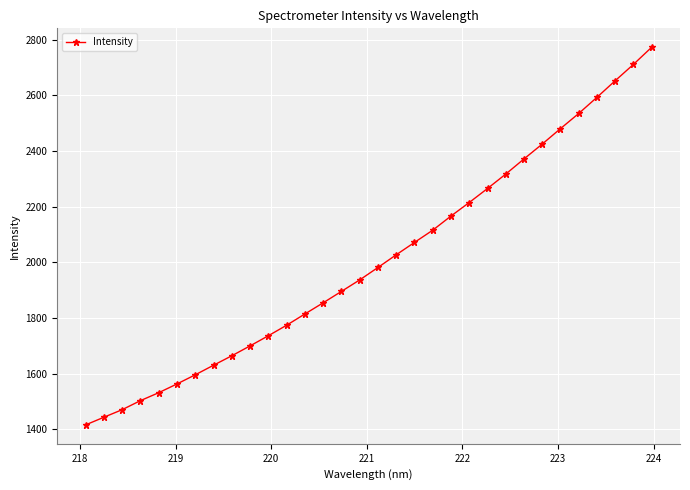

What is the average value?

2007.1